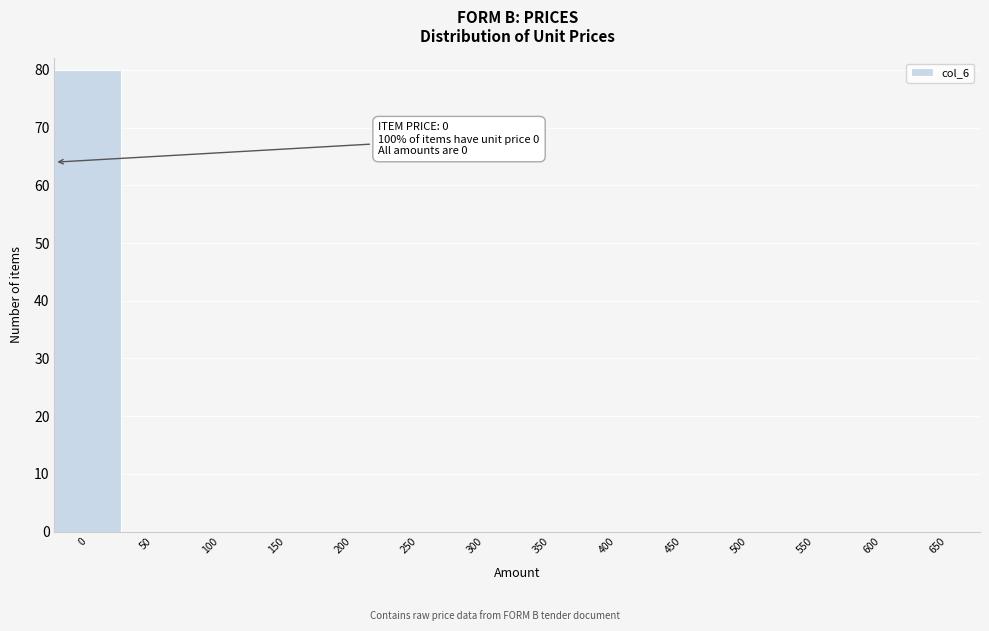

Reading left to right, extract all data points from this chart.

0=80	50=0	100=0	150=0	200=0	250=0	300=0	350=0	400=0	450=0	500=0	550=0	600=0	650=0